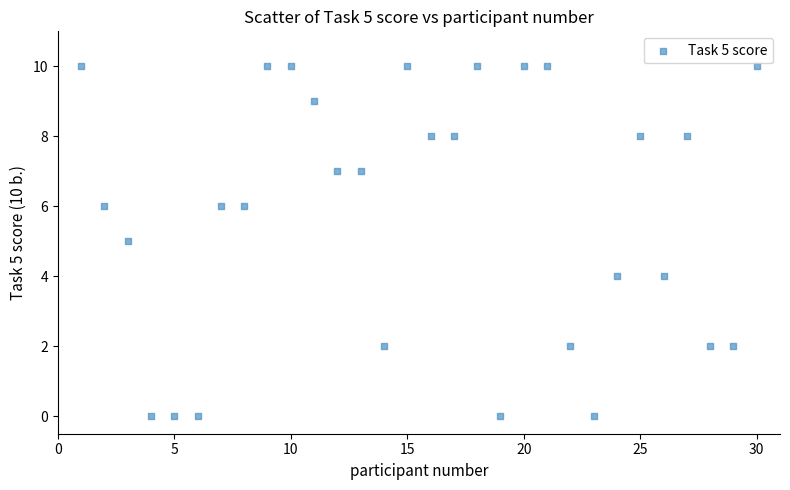

What is the range of Y values (max minus min)?

10